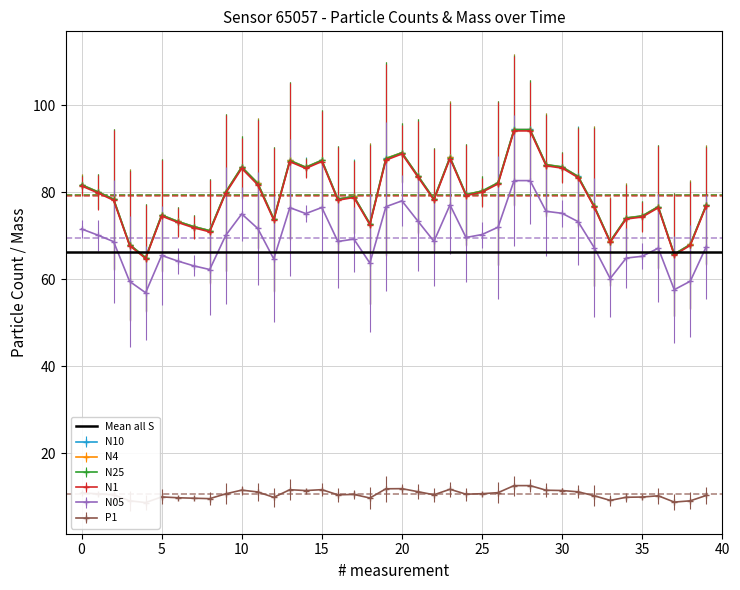

What is the minimum value for N25?

64.9